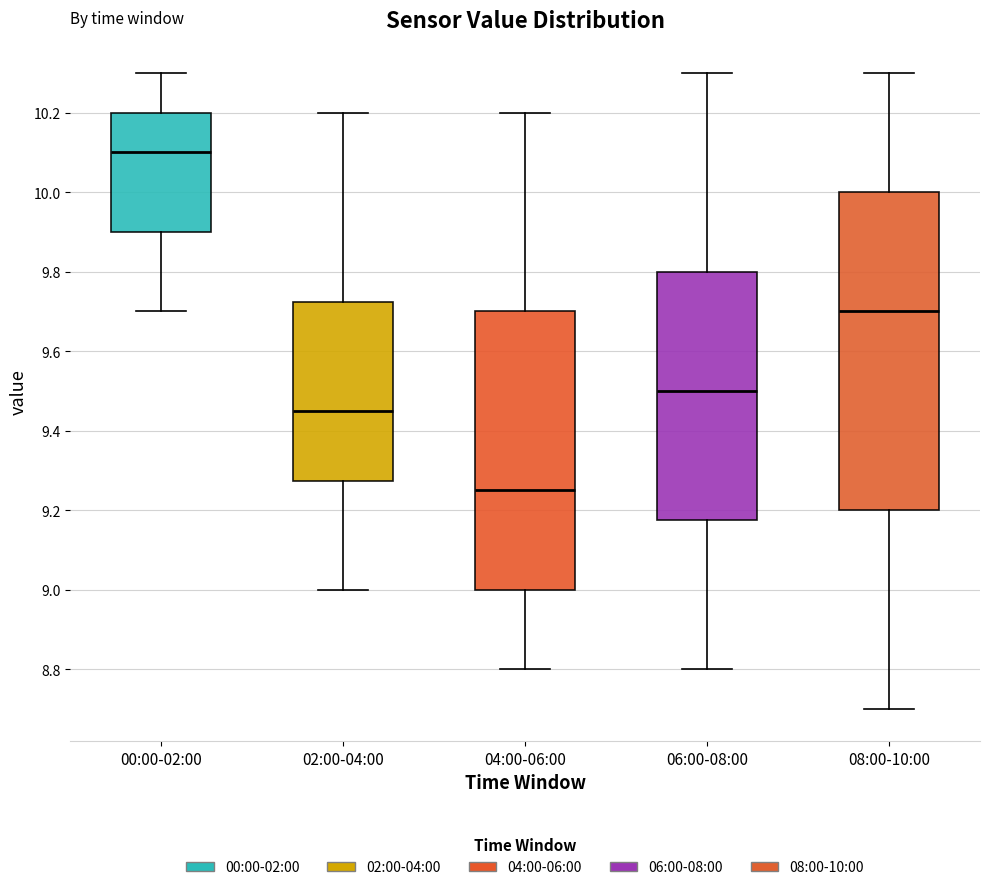

Reading left to right, read every box against the y-axis: the position of its median line, the range the box covers, and the ends of its whiskers. The values are not printed on the chart, so give them approximately, as read against the axis.

00:00-02:00: median 10.10, box 9.90 to 10.20, whiskers 9.70 to 10.30
02:00-04:00: median 9.46, box 9.28 to 9.72, whiskers 9.00 to 10.20
04:00-06:00: median 9.26, box 9.00 to 9.70, whiskers 8.80 to 10.20
06:00-08:00: median 9.50, box 9.18 to 9.80, whiskers 8.80 to 10.30
08:00-10:00: median 9.70, box 9.20 to 10.00, whiskers 8.70 to 10.30